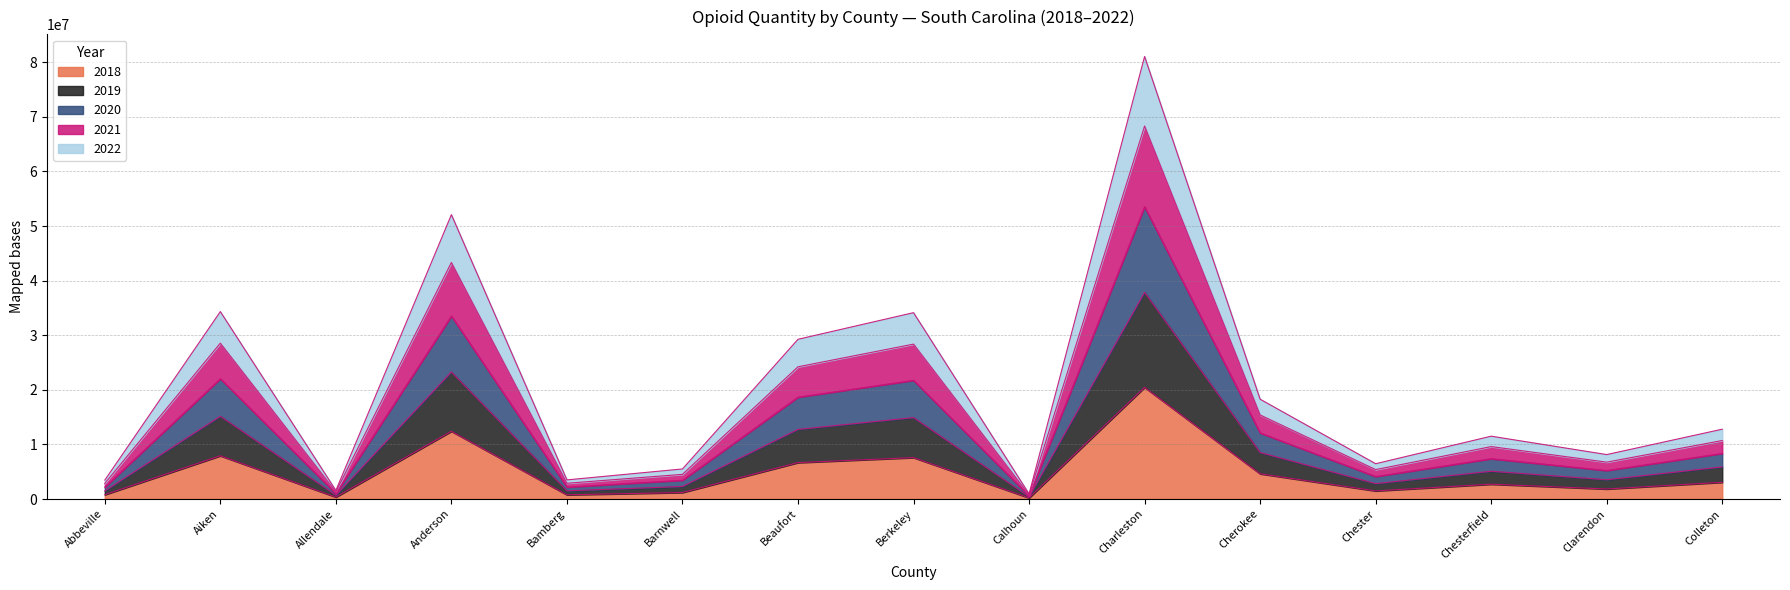

Where does the 2021 series first go above 7383475?

Aiken